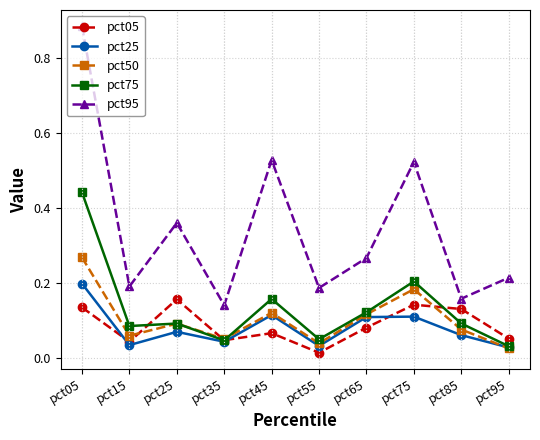

How many pct25 values are between 0 and 1?

10